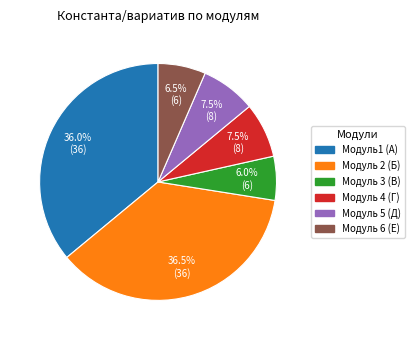

Is there a majority slice in this chart?

No